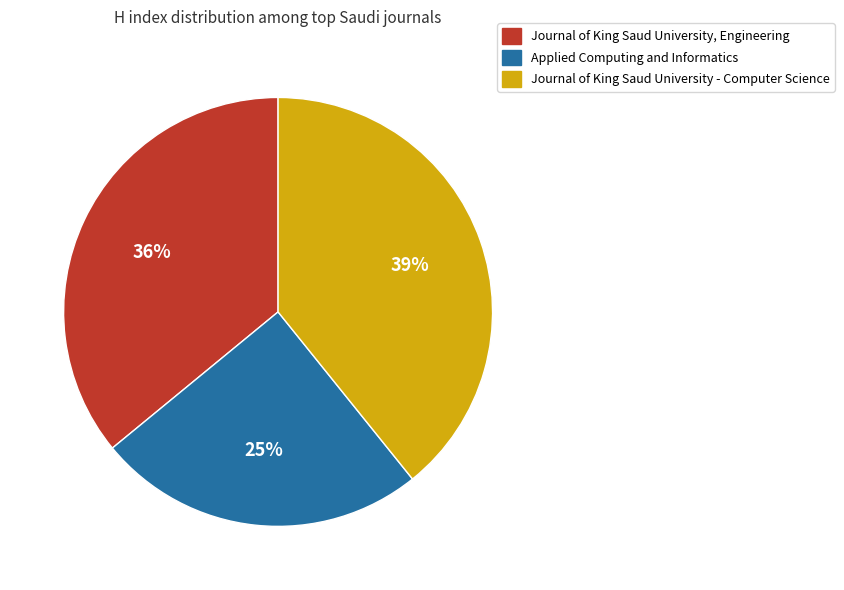

Rank the categories by value from highest to lowest.

Journal of King Saud University - Computer Science, Journal of King Saud University, Engineering, Applied Computing and Informatics